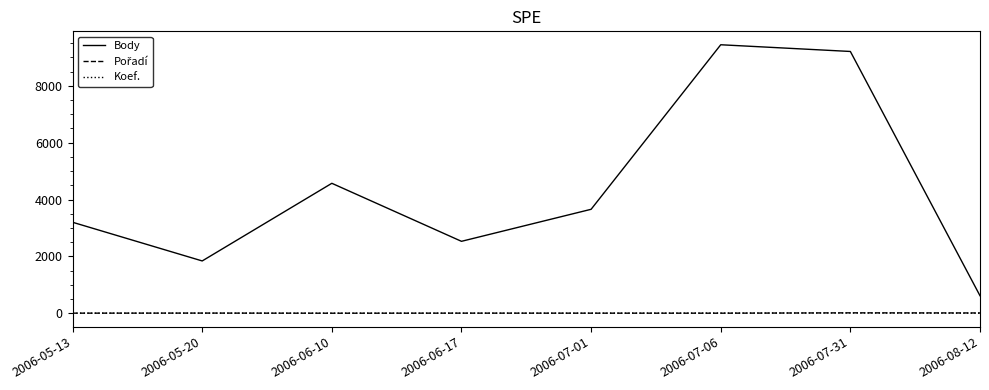

What is the average value of the Body series?

4382